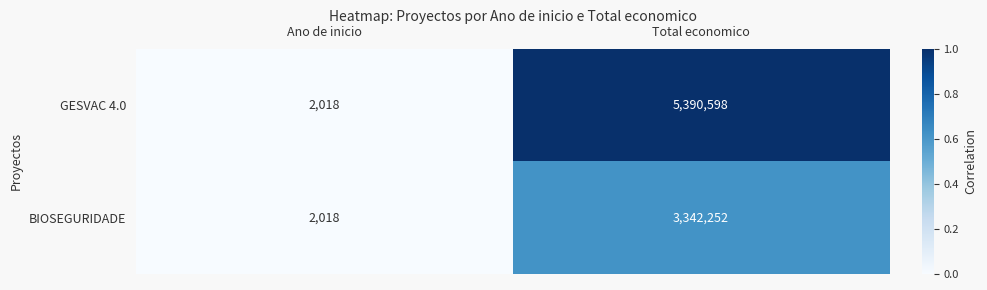

The value of BIOSEGURIDADE at Ano de inicio is 2018. True or false?

True